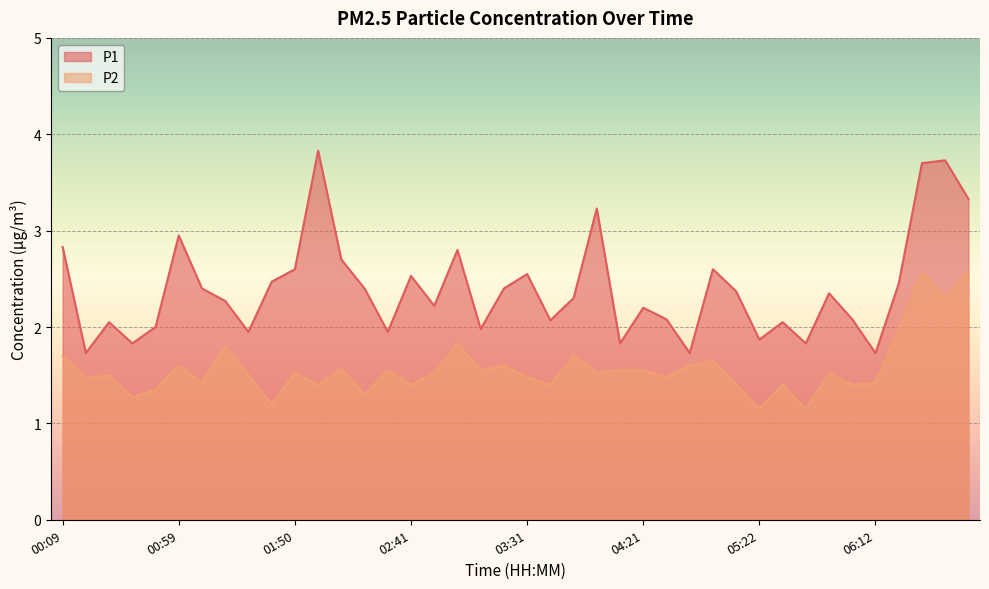

Between 00:09 and 00:19, which is larger?

00:09